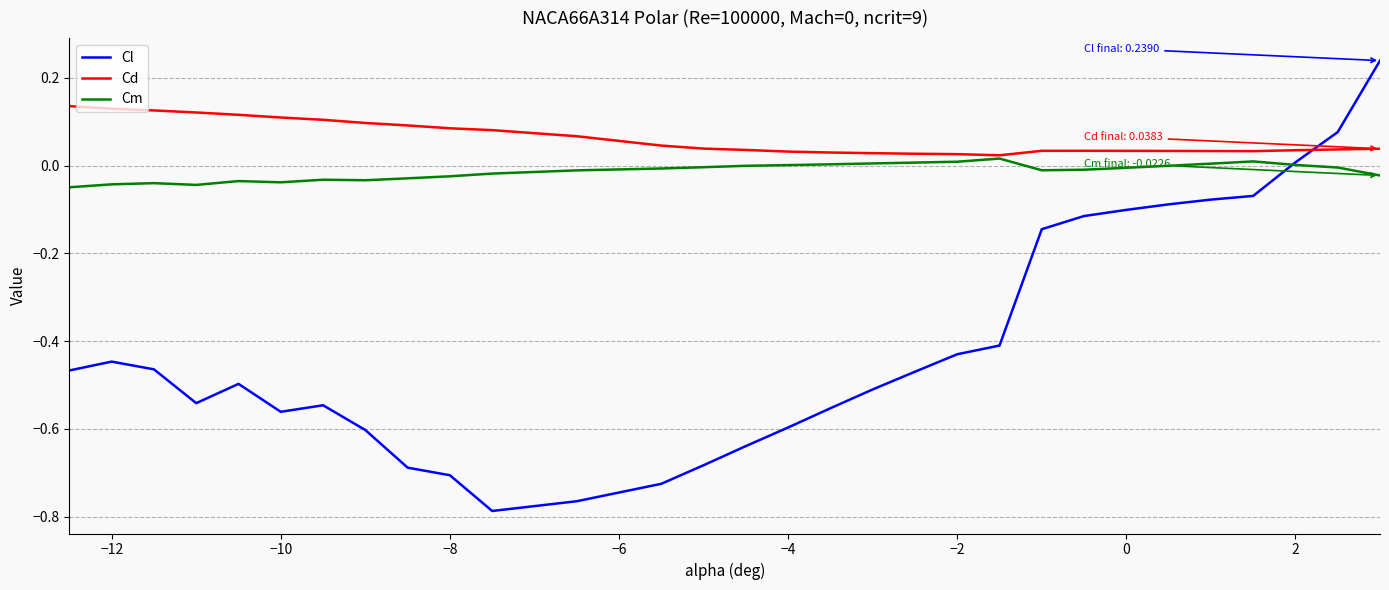

Which series has the largest total across all categories?

Cd